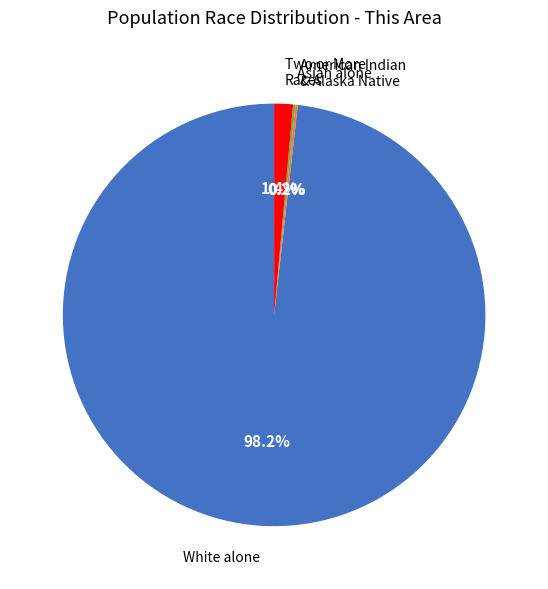

What is the largest slice in the pie chart?

White alone